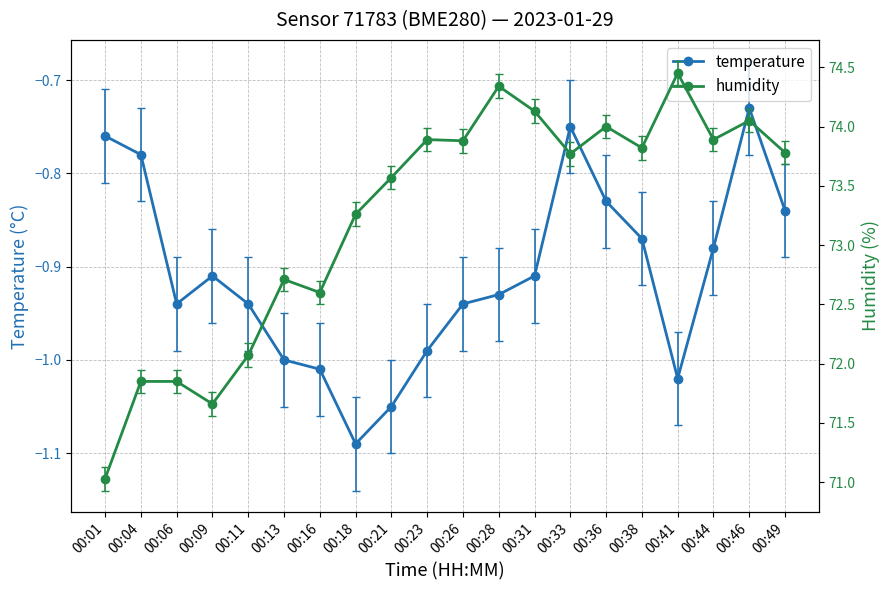

At which label does temperature reach its peak?

00:46